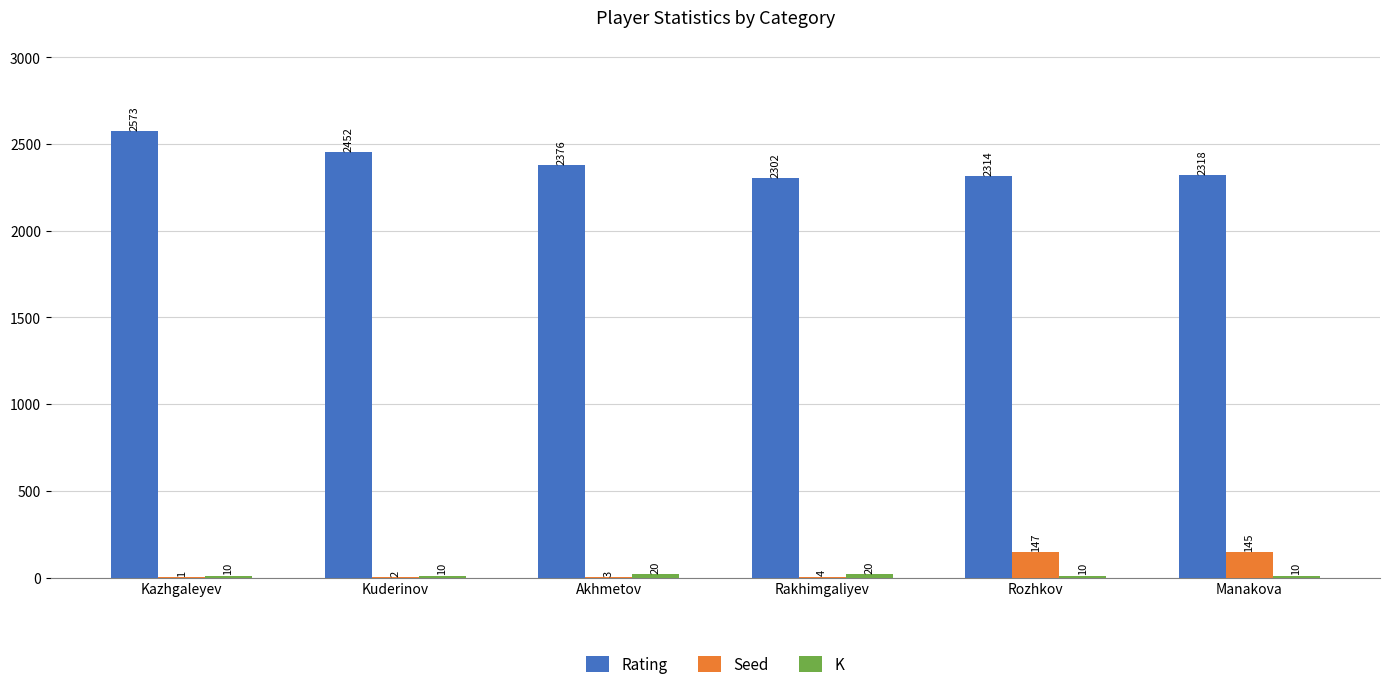

Which series has the widest spread of values?

Rating